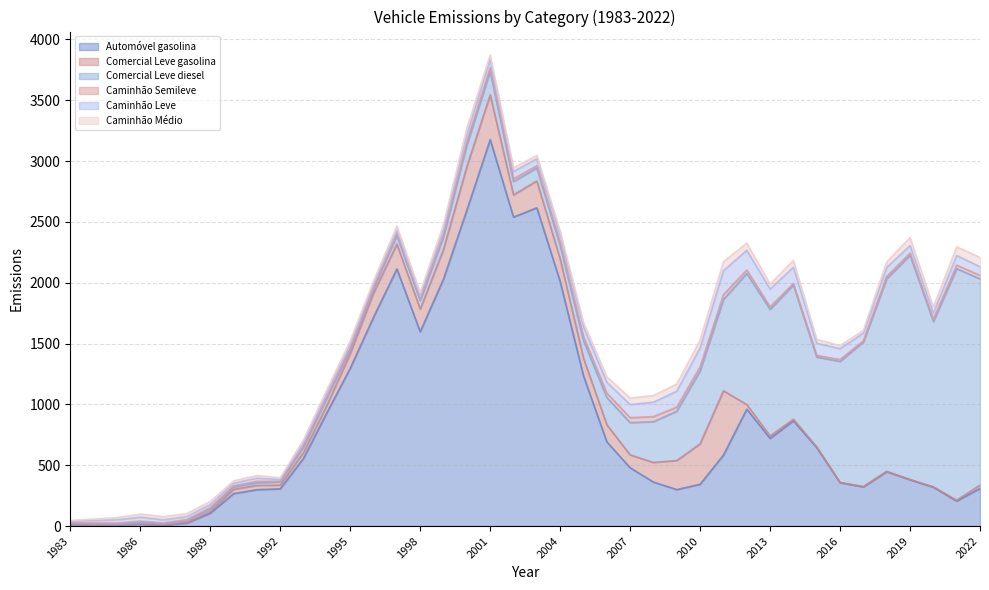

Reading left to right, transcribe all the data shown in this chart.

Automóvel gasolina: 14.1	7.2	6.4	16.3	7.2	24.9	105.8	266.5	299.3	306.1	557.9	932.1	1296.9	1717.4	2113.8	1597.3	2031.5	2597.3	3176.9	2539.8	2616.6	2010.2	1234.9	692.6	479.4	361.5	300.0	343.7	583.8	960.8	720.8	865.0	644.7	356.8	322.0	447.5	380.8	319.2	205.3	309.7
Comercial Leve gasolina: 1.1	0.6	0.6	1.8	1.6	2.8	12.7	35.1	35.6	30.3	47.4	60.4	121.0	198.0	204.4	186.6	244.0	357.0	367.6	183.0	220.3	184.9	145.2	140.7	105.7	161.7	238.7	332.4	528.3	37.8	20.2	12.7	6.6	2.3	2.9	1.9	2.2	3.7	7.6	27.2
Comercial Leve diesel: 5.5	9.3	5.7	8.1	6.7	15.2	22.1	18.7	21.3	25.9	45.3	59.1	34.4	37.5	69.9	69.5	103.1	177.8	193.4	109.1	106.7	111.7	145.8	223.0	265.3	335.0	405.2	599.5	749.7	1078.3	1040.7	1103.7	738.0	994.2	1188.5	1583.2	1843.9	1358.4	1903.0	1694.6
Caminhão Semileve: 5.4	8.6	11.7	14.0	10.8	10.6	10.9	9.5	11.4	6.1	10.3	12.1	11.7	10.3	12.4	10.7	17.8	25.1	29.5	22.6	18.8	24.5	32.0	36.3	40.6	41.8	33.9	33.2	40.1	27.8	20.1	12.0	13.4	15.2	9.8	19.5	17.1	18.3	29.0	29.0
Caminhão Leve: 12.7	20.0	27.3	32.6	25.2	24.7	25.4	22.1	26.5	14.1	24.0	28.2	27.4	24.0	29.0	24.9	41.4	58.6	68.9	60.0	57.2	65.0	81.7	90.0	107.9	118.2	131.0	155.9	197.0	162.9	146.8	134.1	100.3	89.9	62.4	73.2	61.9	51.1	79.6	70.4
Caminhão Médio: 7.7	11.8	18.0	25.8	25.4	25.2	24.7	19.5	21.7	14.2	25.1	29.1	31.1	28.4	36.0	32.4	42.8	55.2	35.1	30.6	27.2	27.9	34.8	44.4	53.8	55.4	58.4	64.4	73.8	58.2	41.5	55.9	31.8	25.3	22.5	46.2	65.5	49.5	71.2	77.3